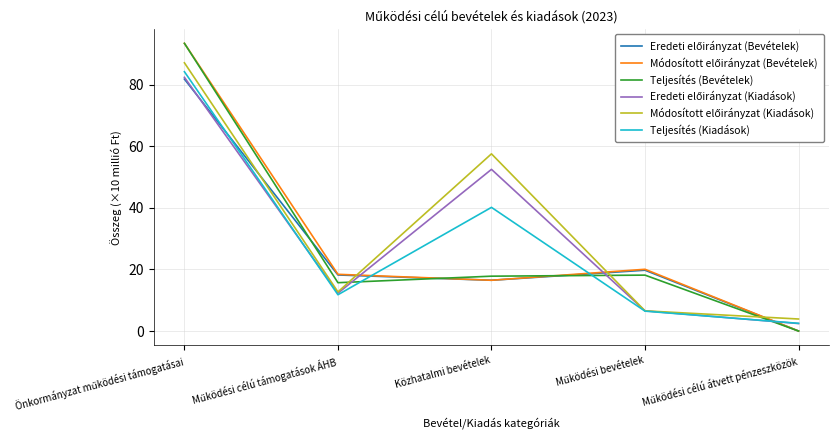

True or false: Teljesítés (Kiadások) has more than 2 points higher than both neighbors.

False